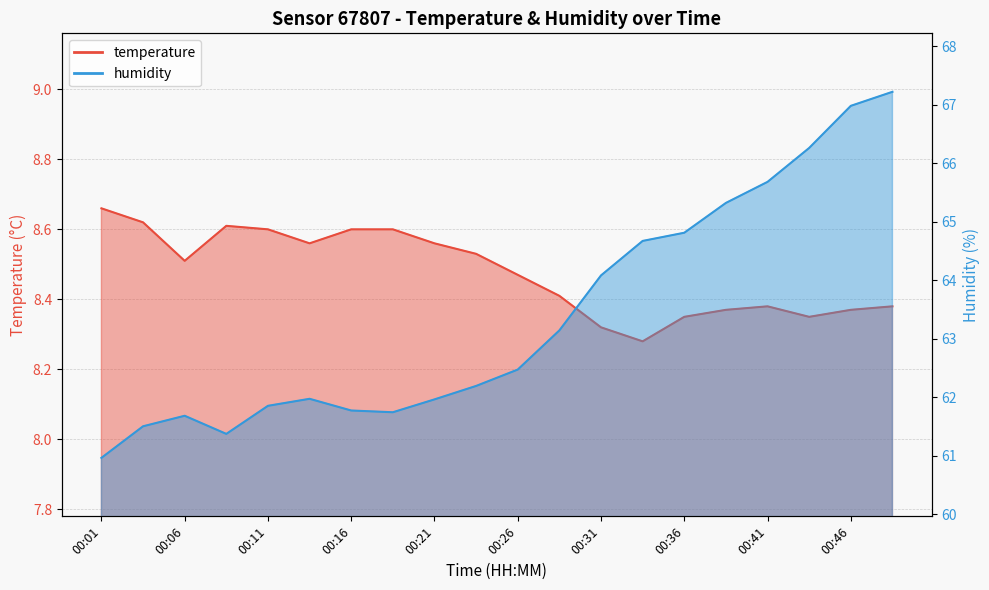

Does the chart display data point markers on the line(s)?

No